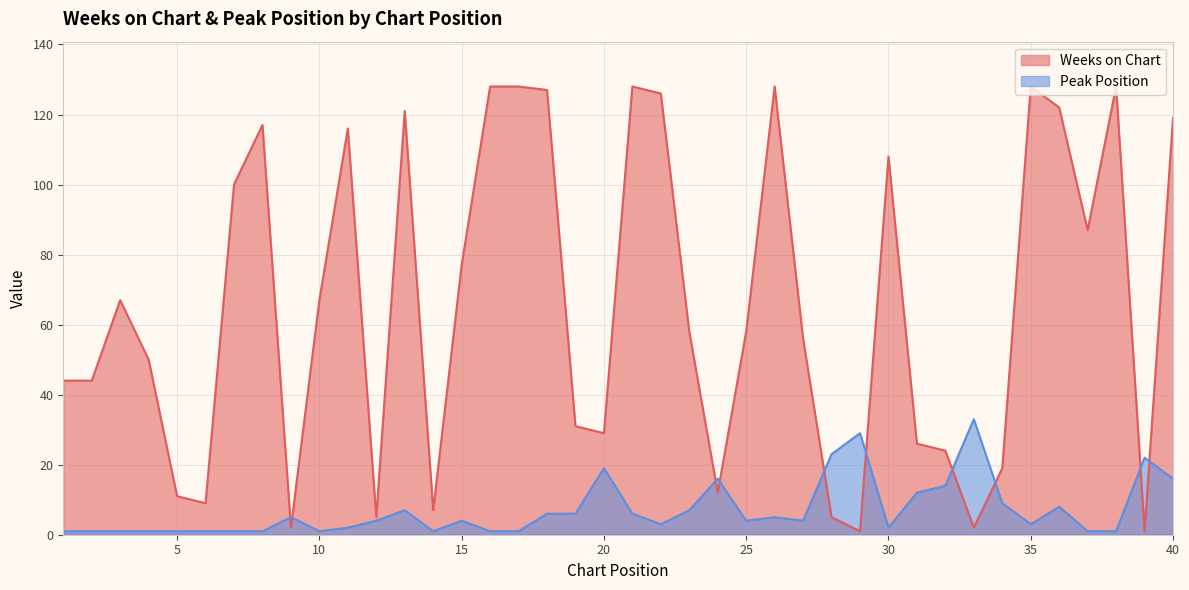

What is the total value across all series at 7?

101